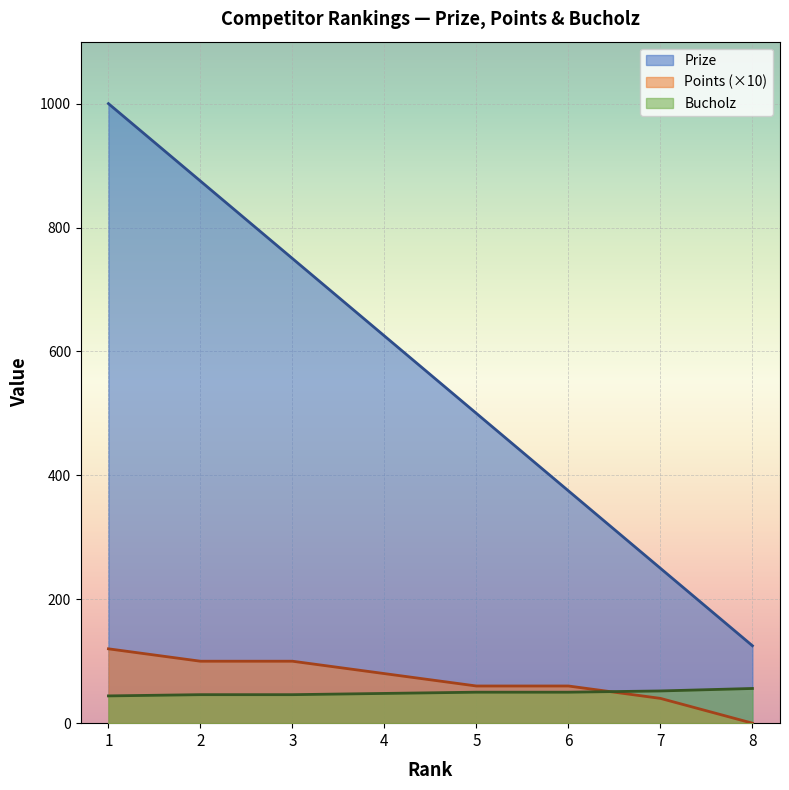

What is the value of the Points point at the 6th from the left?

60